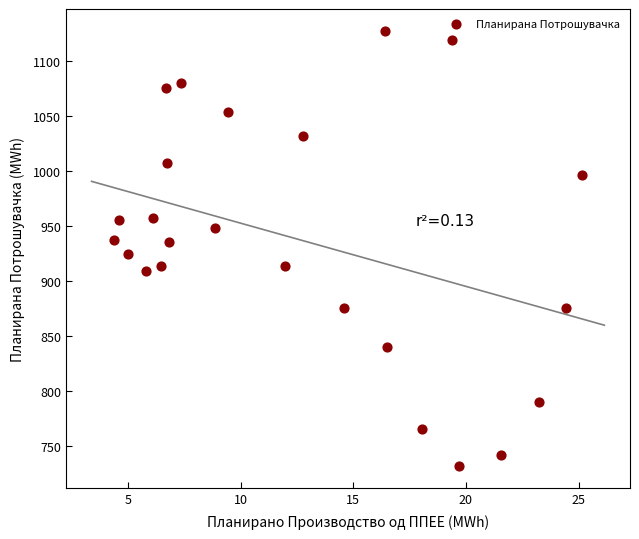

What is the range of X values (max minus min)?

20.8